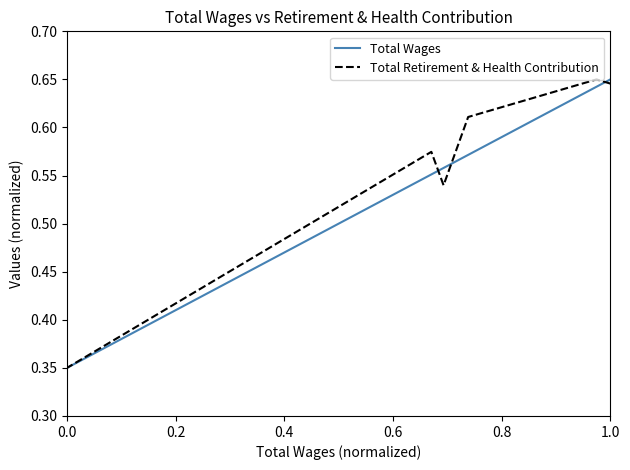

True or false: Total Wages has more than 2 interior local peaks.

False